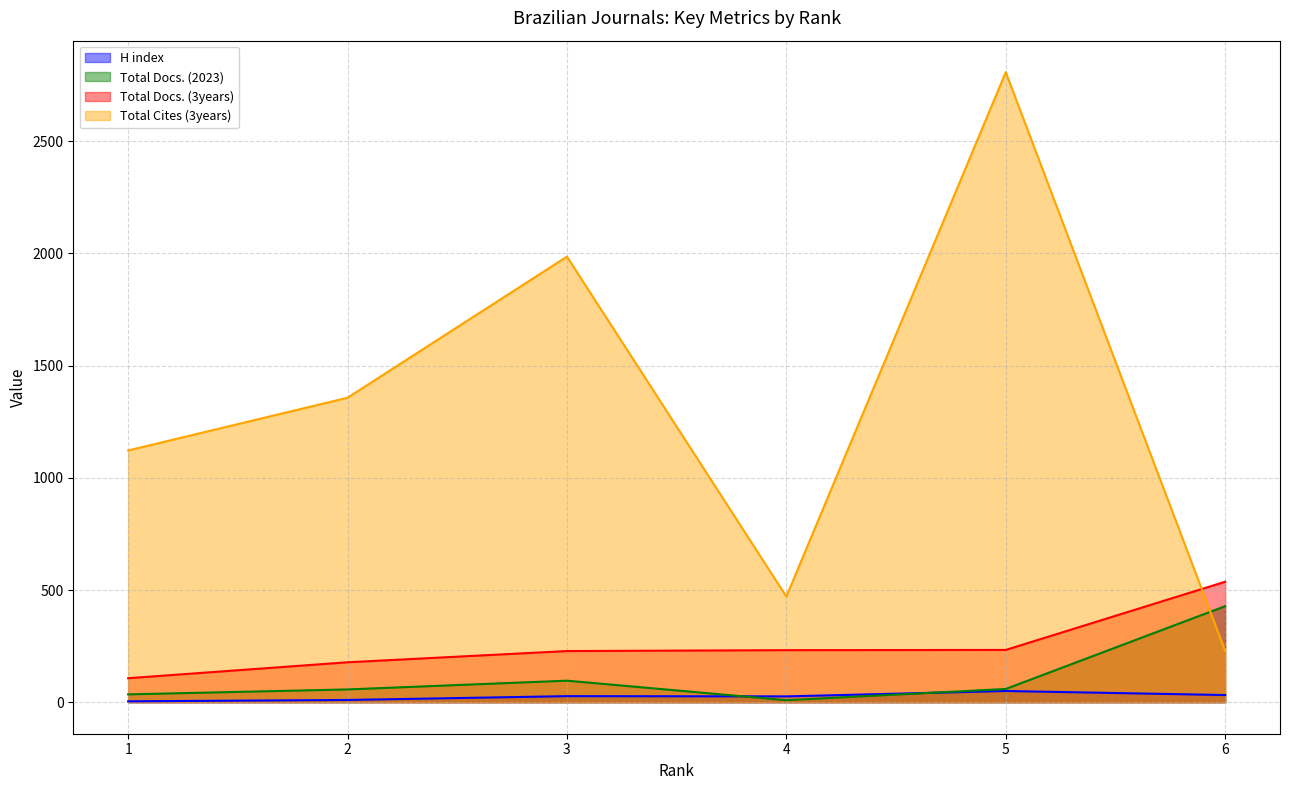

Reading left to right, extract all data points from this chart.

H index: 4	10	27	26	50	32
Total Docs. (2023): 35	57	96	9	59	428
Total Docs. (3years): 107	178	228	232	233	537
Total Cites (3years): 1122	1357	1986	471	2808	229